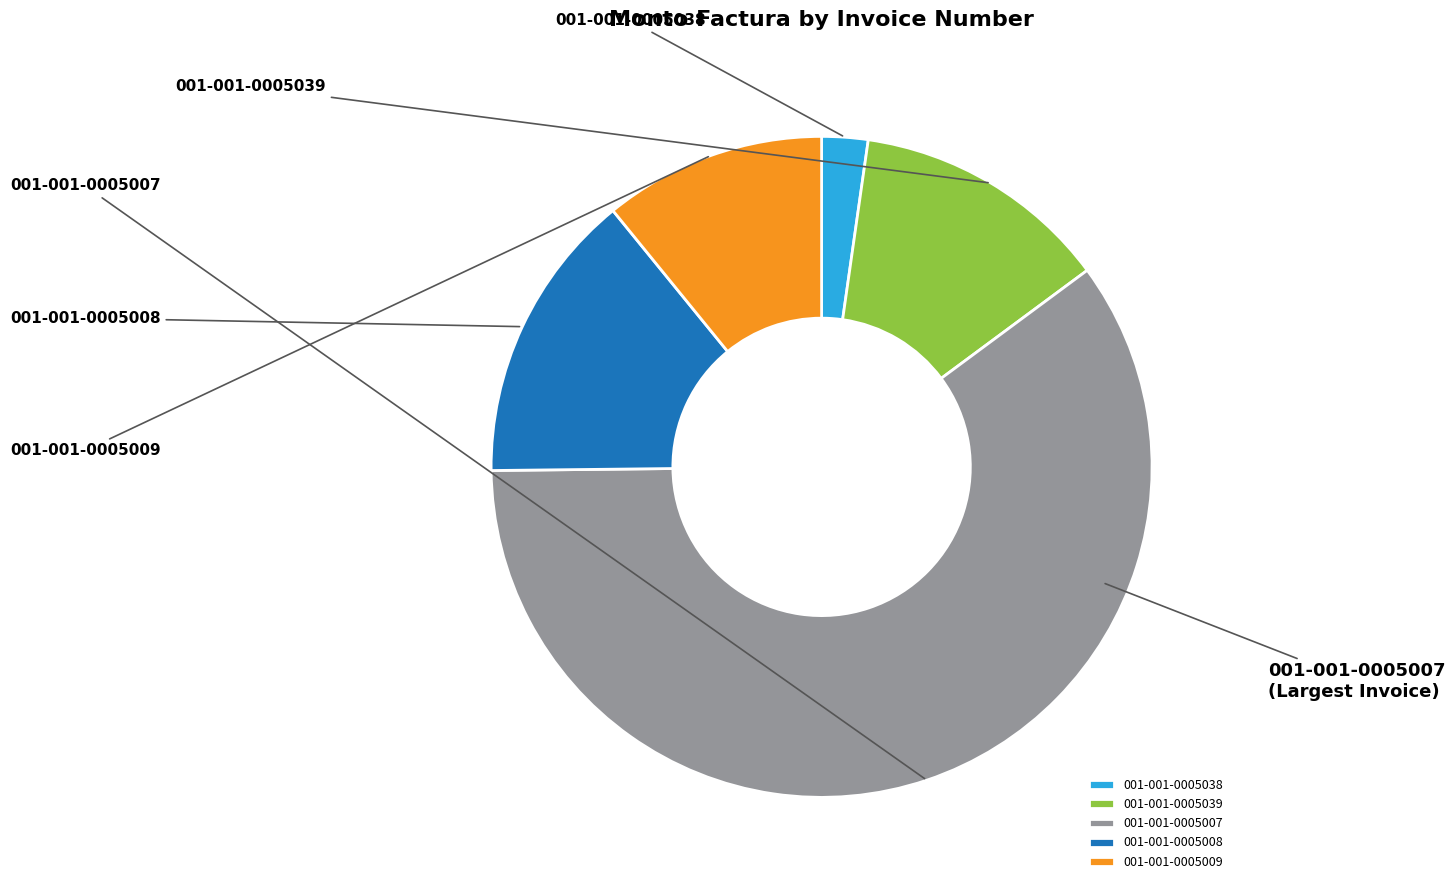

The 001-001-0005009 slice represents 11% of the pie. True or false?

True